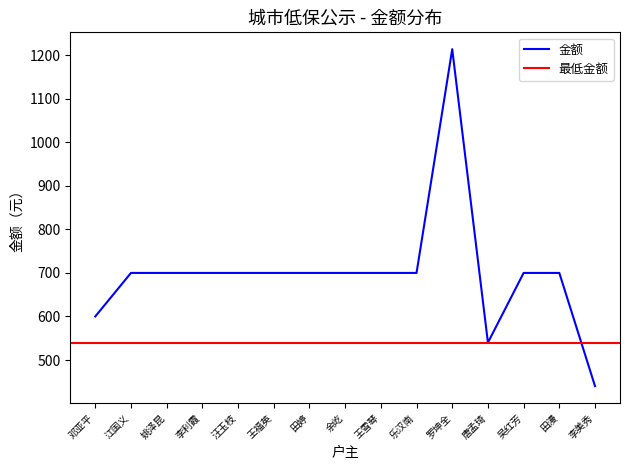

At which label is 金额 closest to 827?

江国义